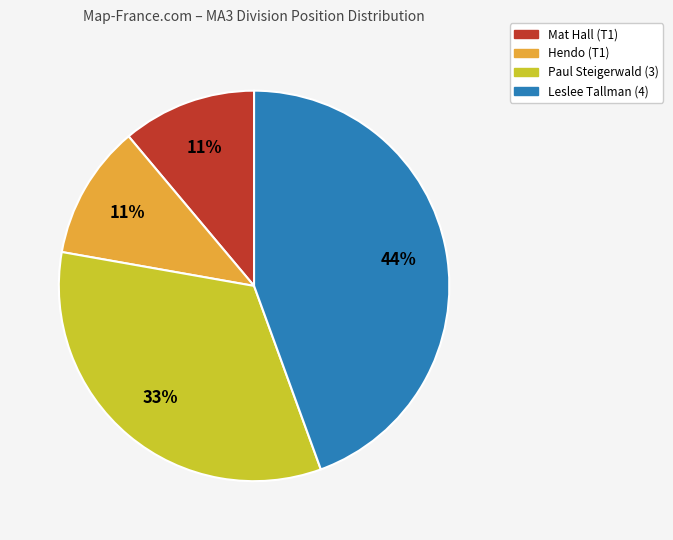

Which has a higher value, Paul Steigerwald (3) or Leslee Tallman (4)?

Leslee Tallman (4)